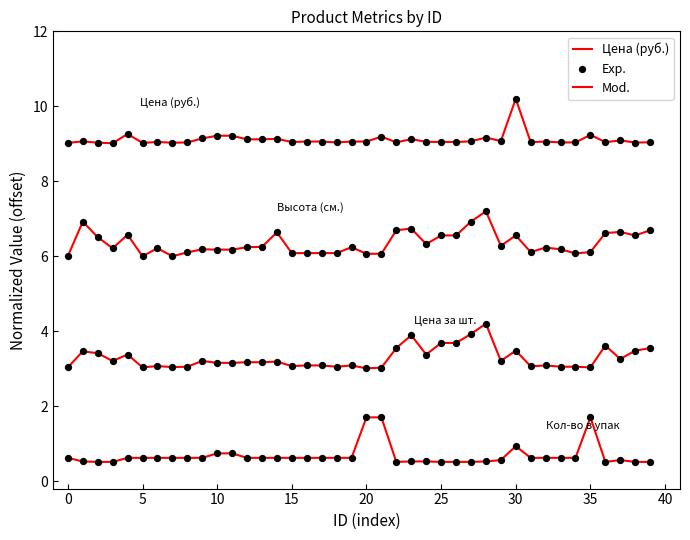

Between 26 and 23, which is larger?

23